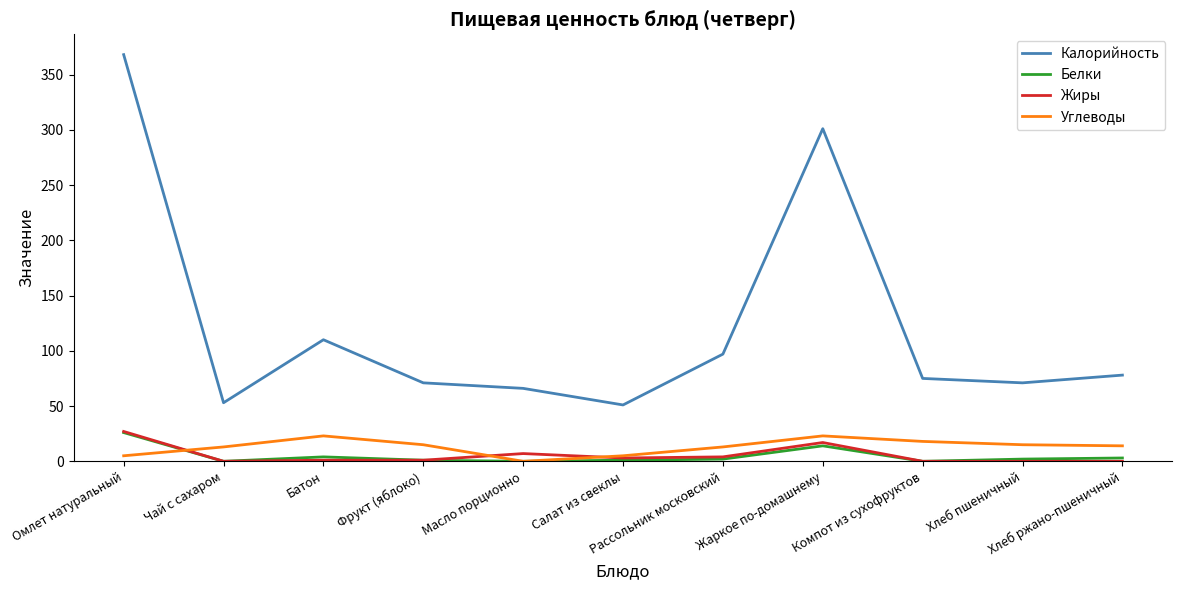

What is the maximum value shown in the chart?

368